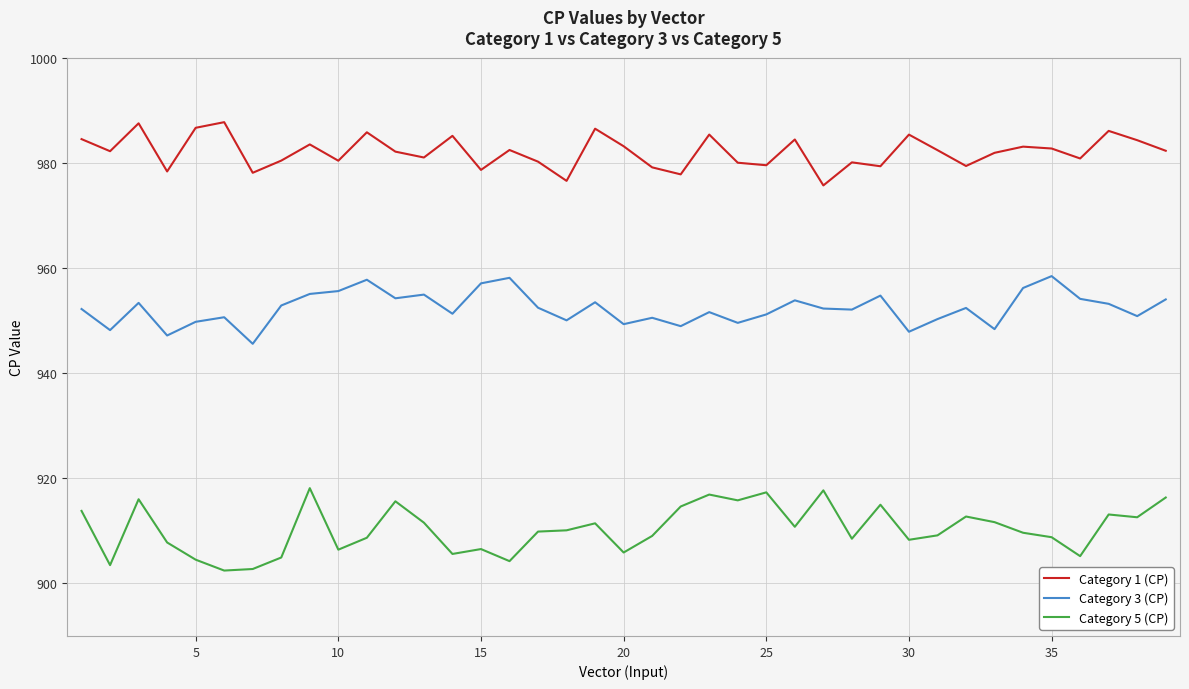

In Category 5 (CP), how many points are lower than both neighbors (excluding endpoints)?

12